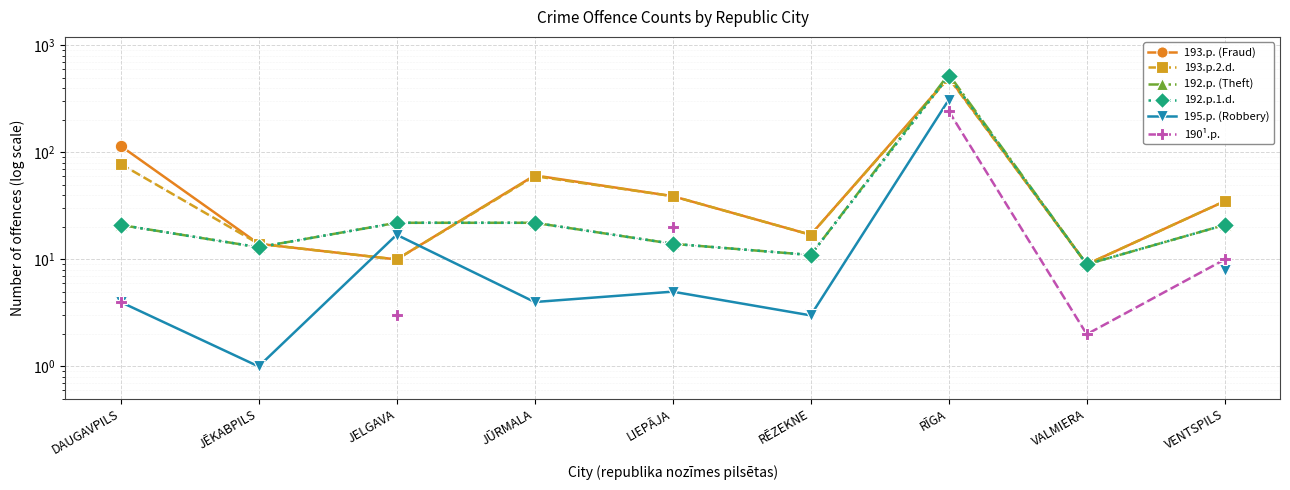

What is the approximate value of 195.p. (Robbery) at LIEPĀJA?

5.0